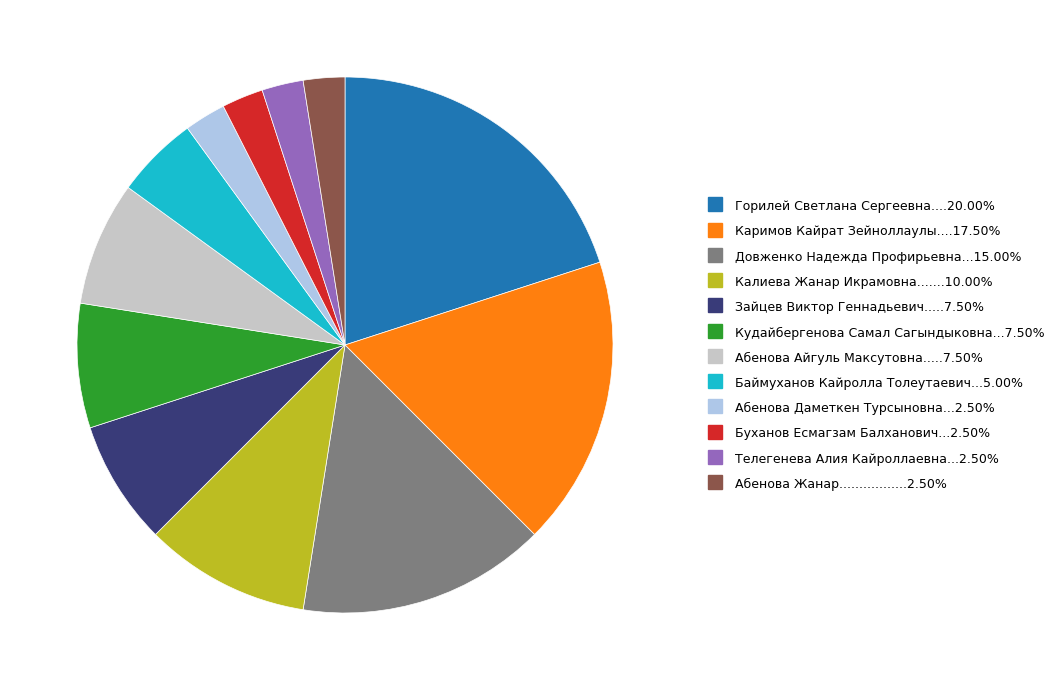

Is there any slice that represents more than half of the pie?

No